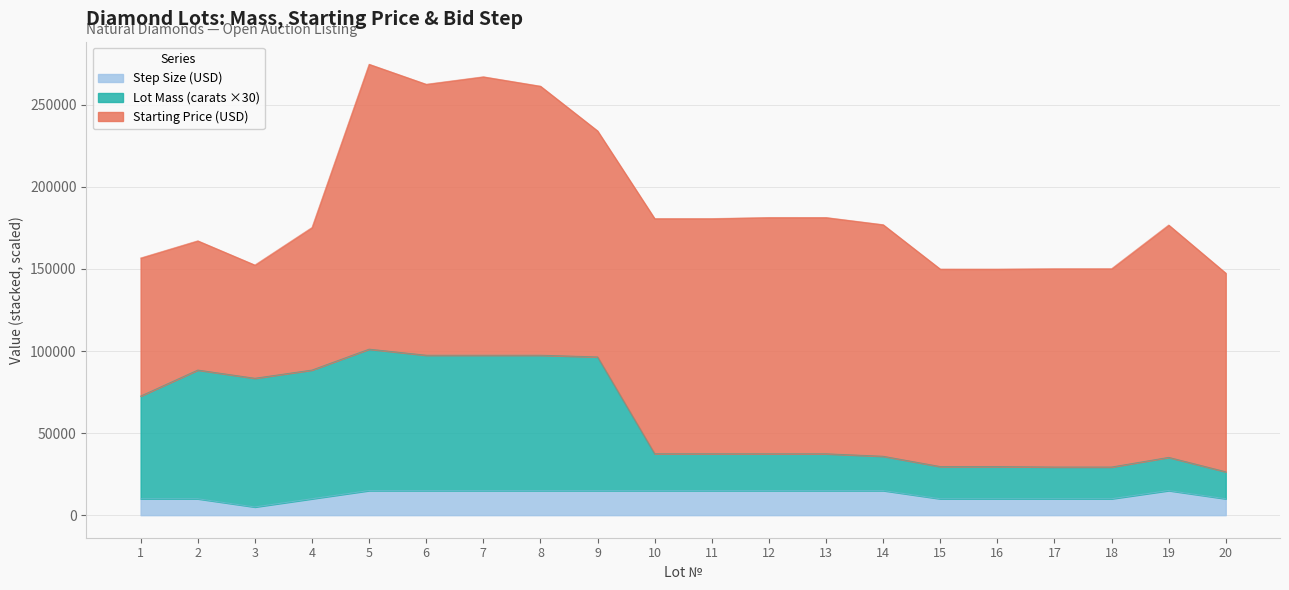

How many interior local valleys does the Lot Mass (carats) series have?

3